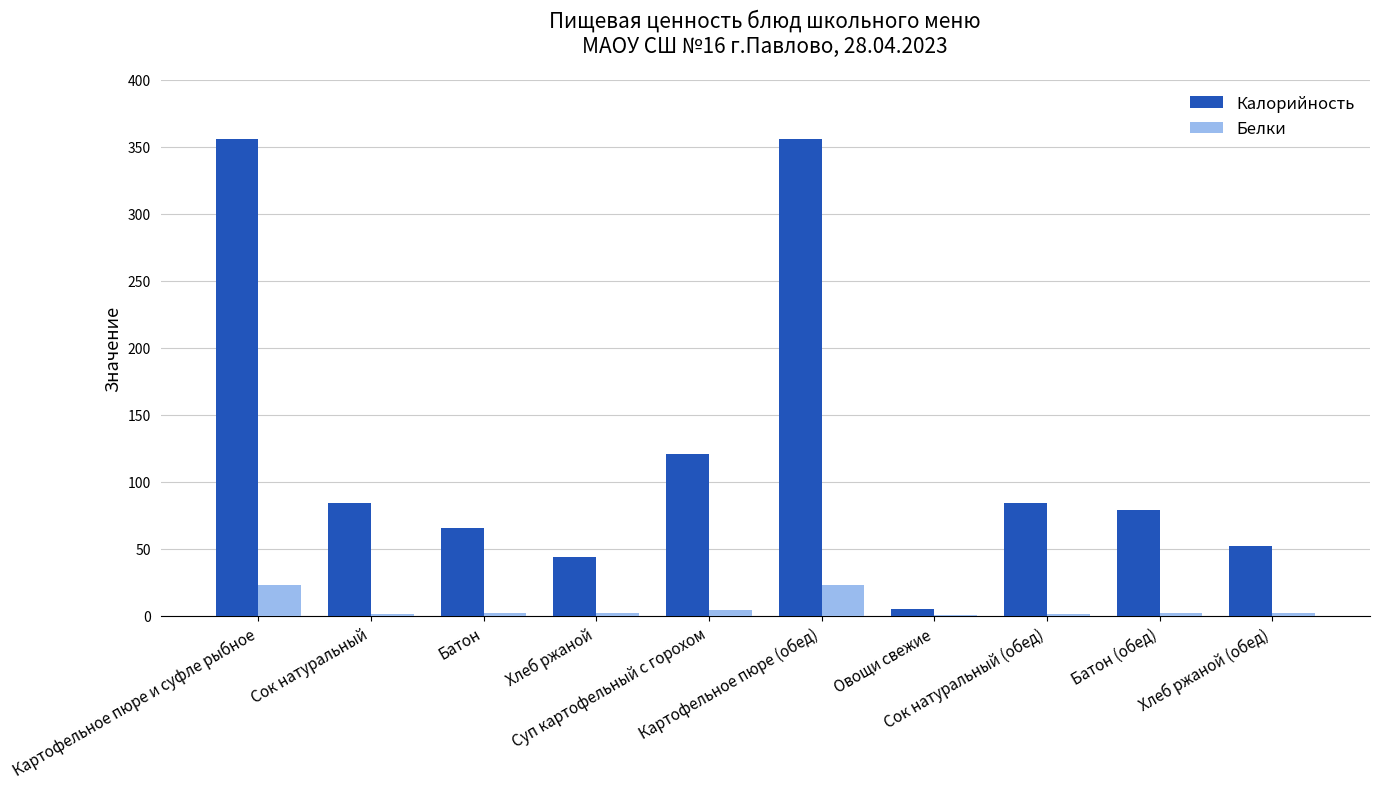

What is the sum of all Белки values?

59.5